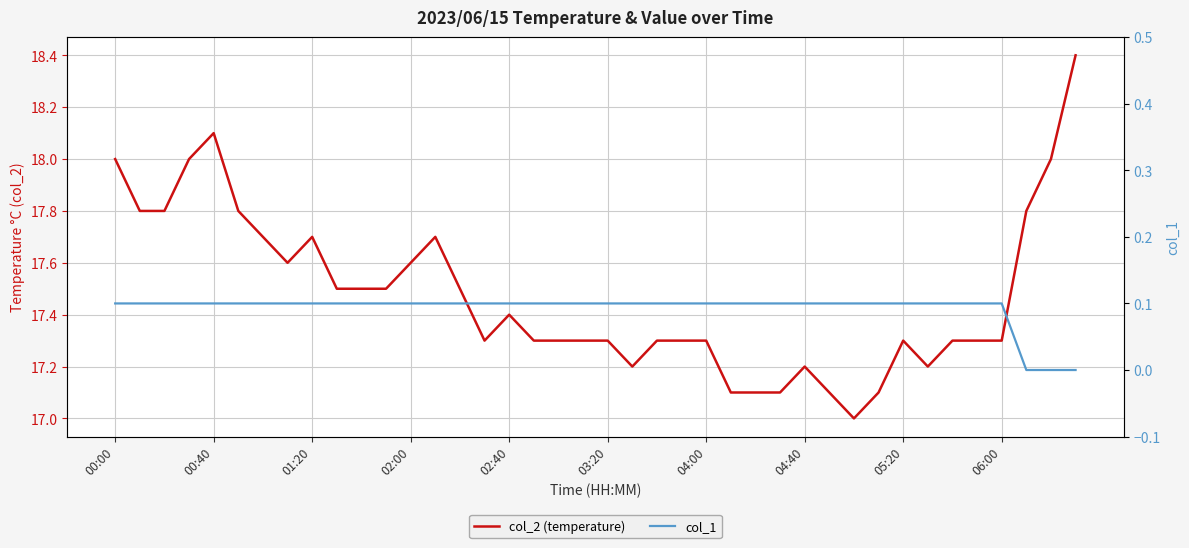

True or false: col_1 has more than 2 points higher than both neighbors.

False